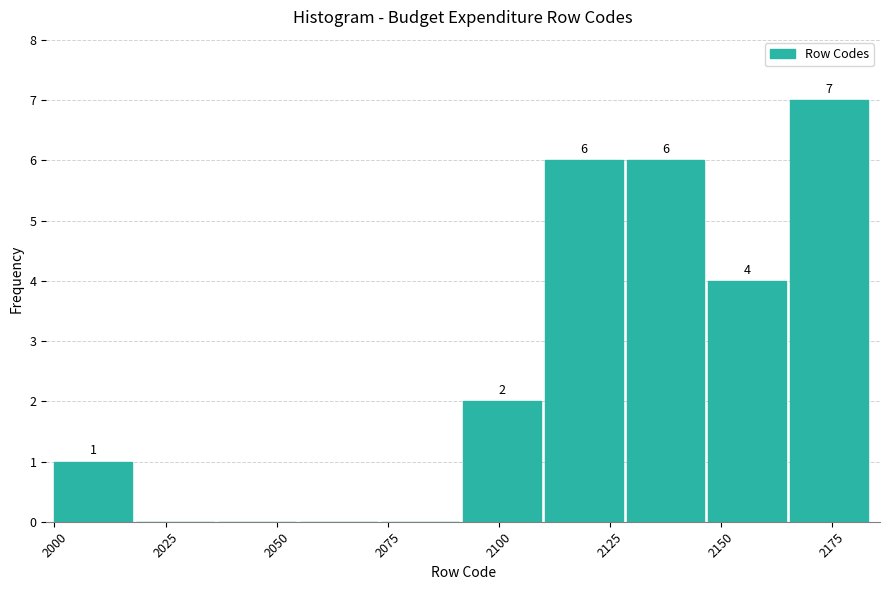

Read against the x-axis, roughly where is the centre of the tallest bar?

2175